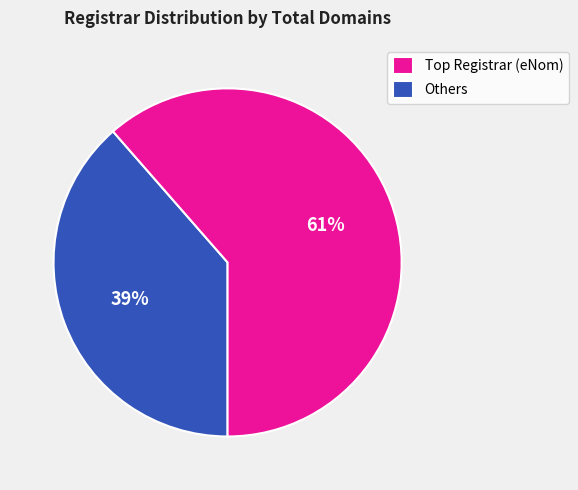

Is there any slice that represents more than half of the pie?

Yes